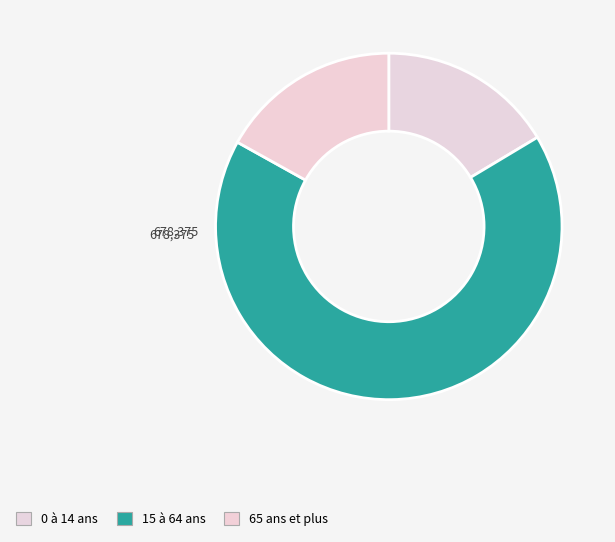

What is the smallest slice in the pie chart?

0 à 14 ans